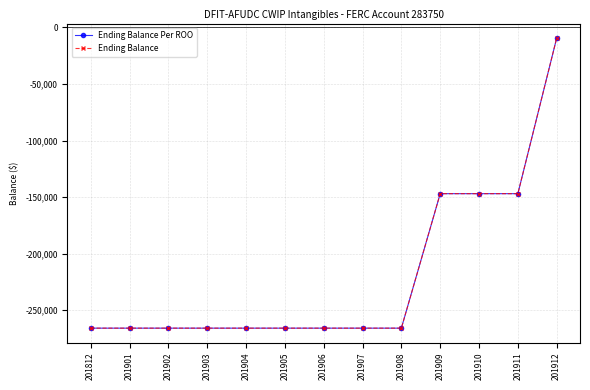

What is the difference between the second highest and second lowest values in the Ending Balance series?

118979.0